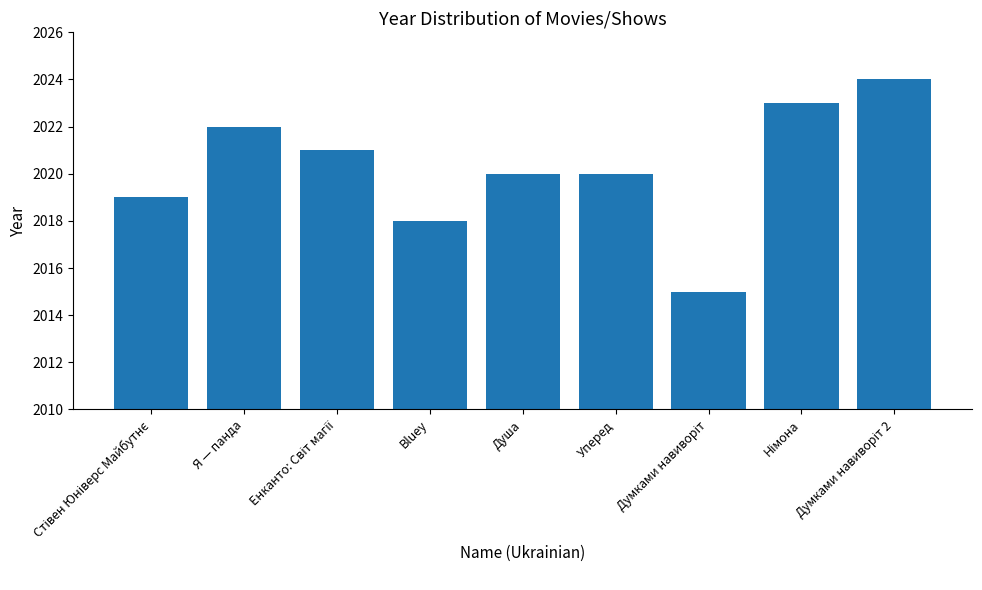

What is the average value?

2020